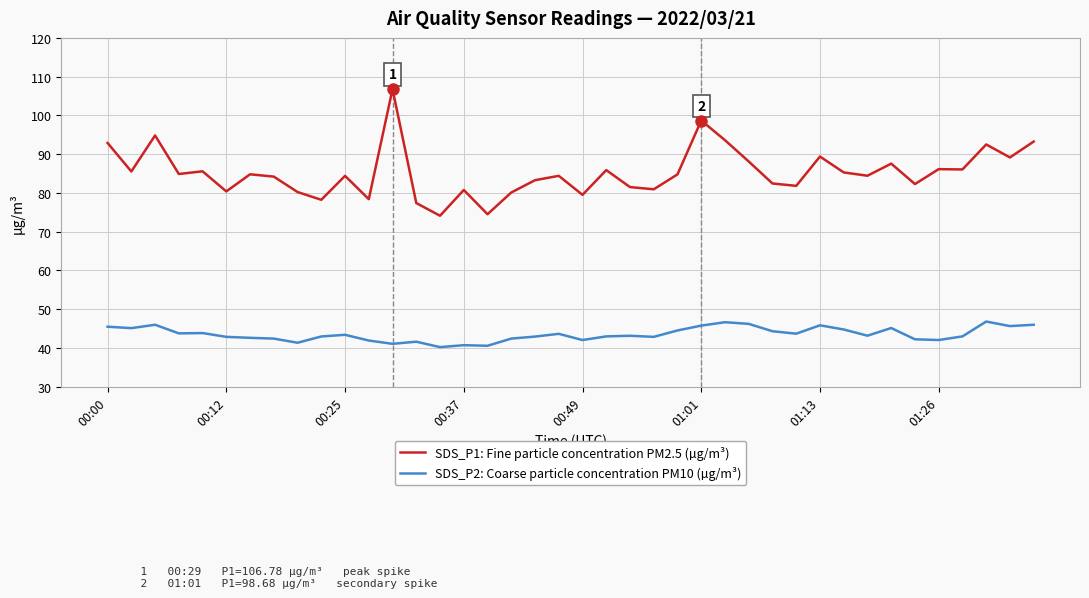

What are all the series names shown in the legend?

SDS_P1: Fine particle concentration PM2.5 (µg/m³), SDS_P2: Coarse particle concentration PM10 (µg/m³)